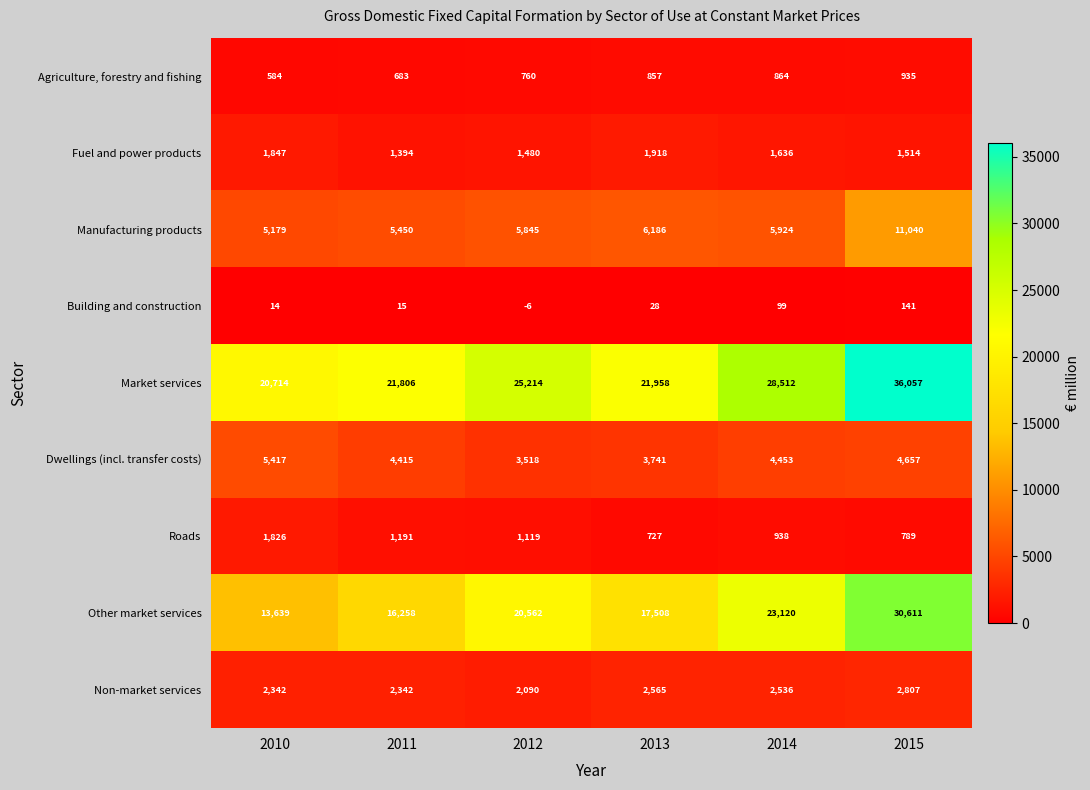

The Market services series shows 25214 at 2012. True or false?

True